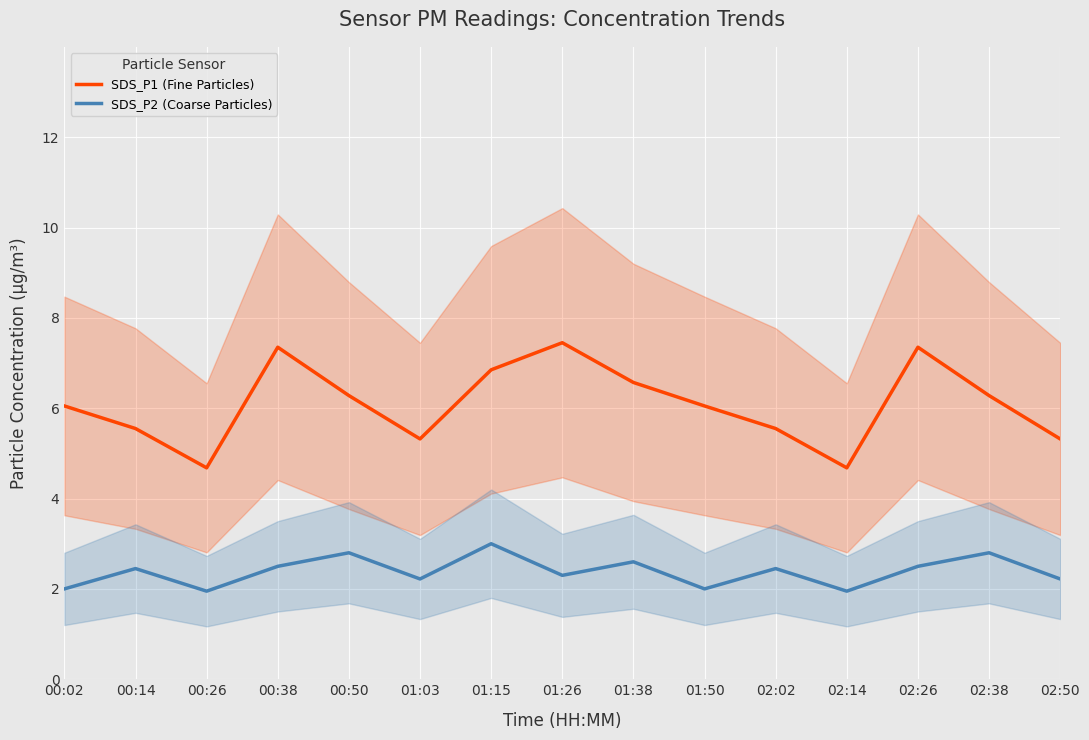

True or false: SDS_P2 (Coarse Particles) and SDS_P1 (Fine Particles) intersect in this chart.

False